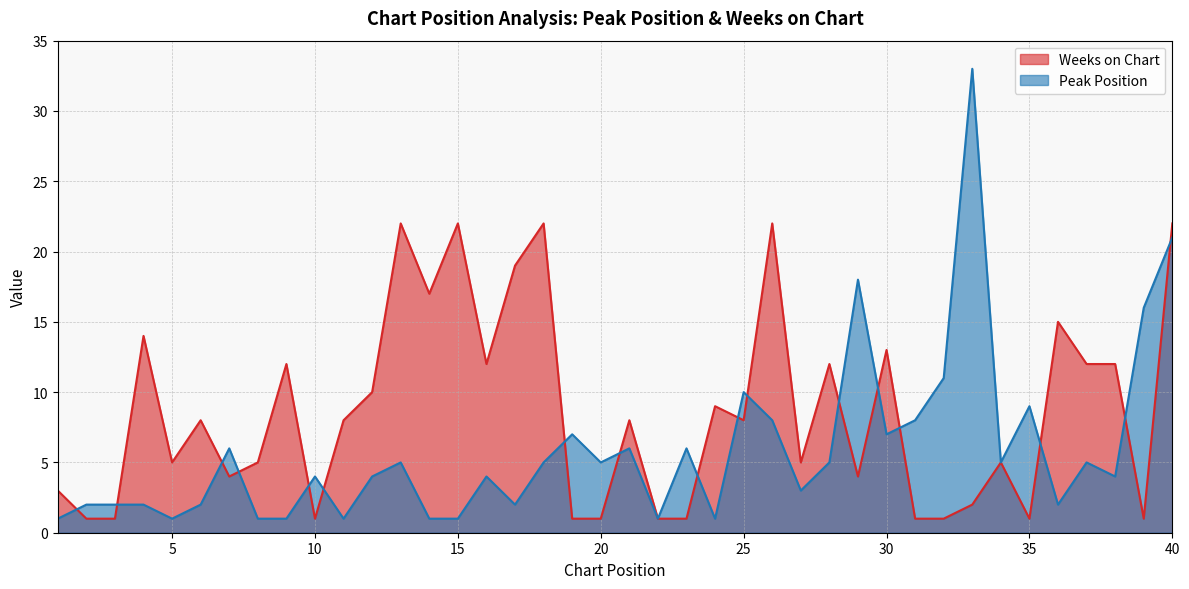

Is it true that Weeks on Chart equals 1 at 39?

True